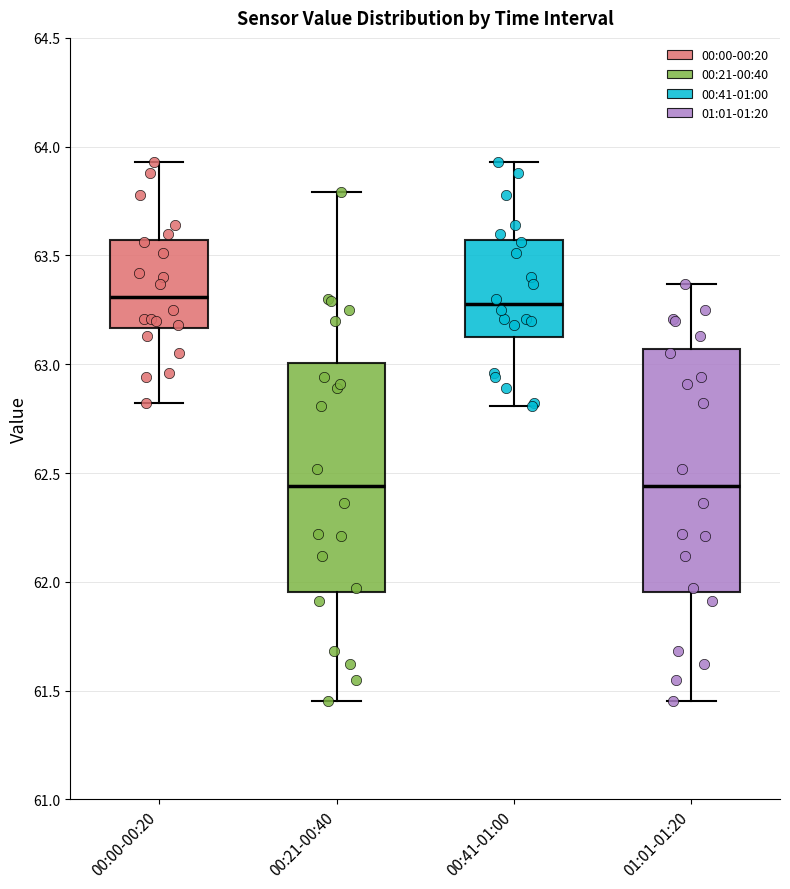

Which box is the tallest, from its lower edge to its upper edge?

01:01-01:20